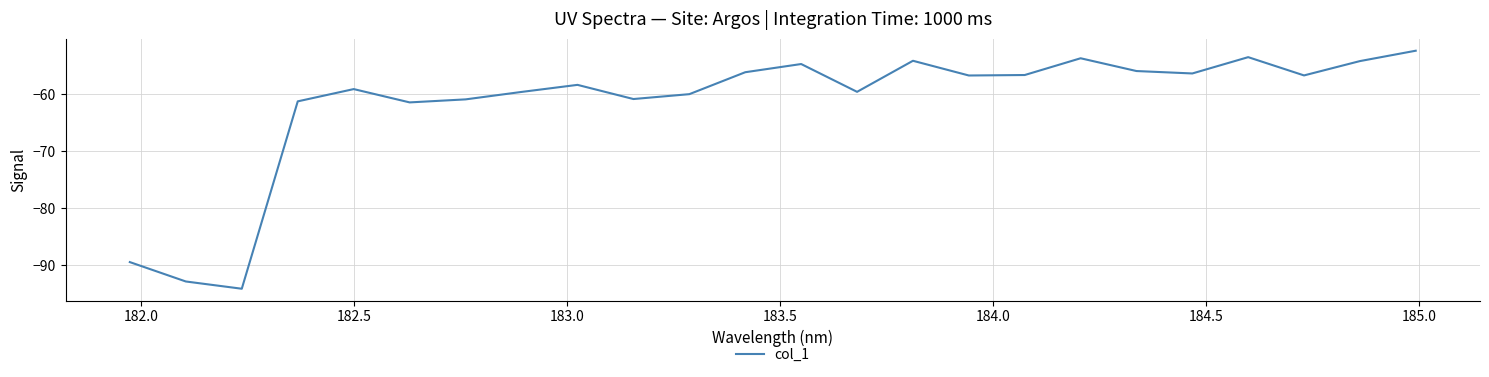

True or false: there are more than 0 points higher than both neighbors.

True